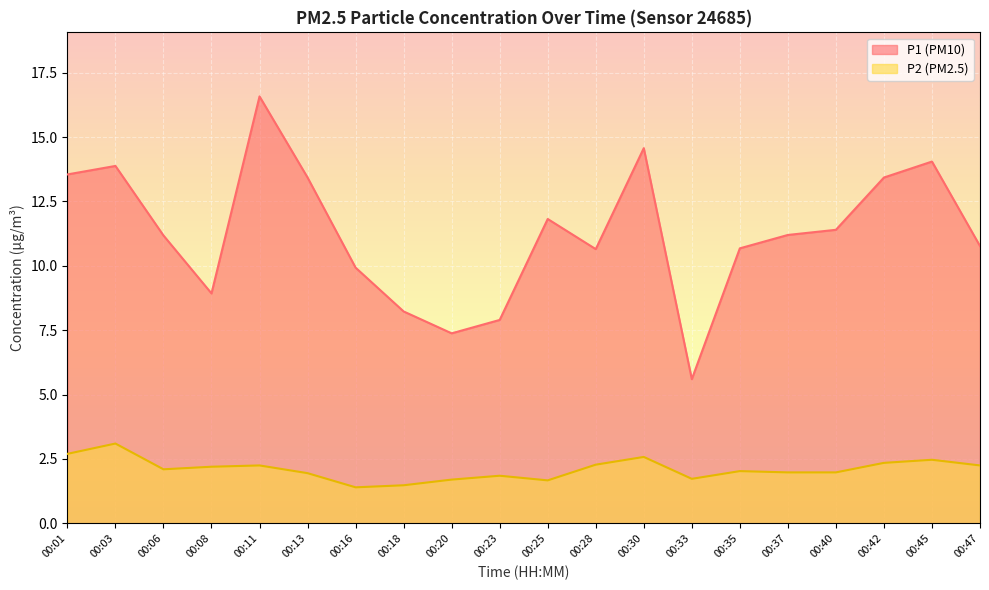

Which category has the lowest value in the P1 series?

00:33